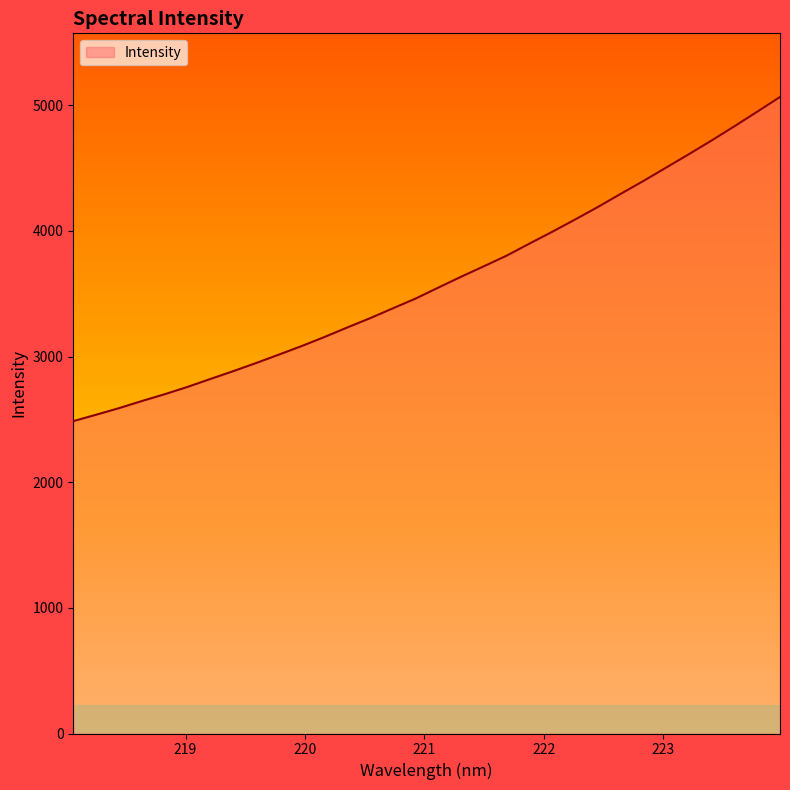

What is the difference between the maximum and minimum values?

2579.9